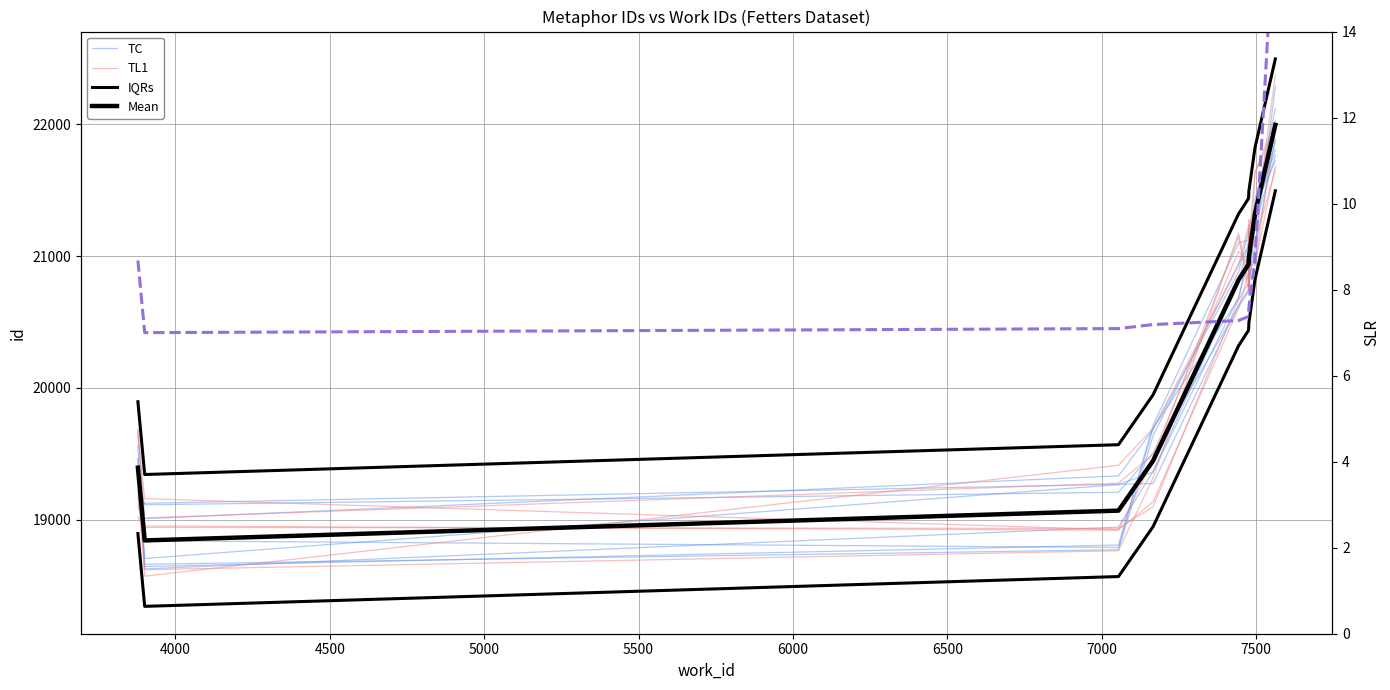

Is this an area chart (filled region under the line)?

No